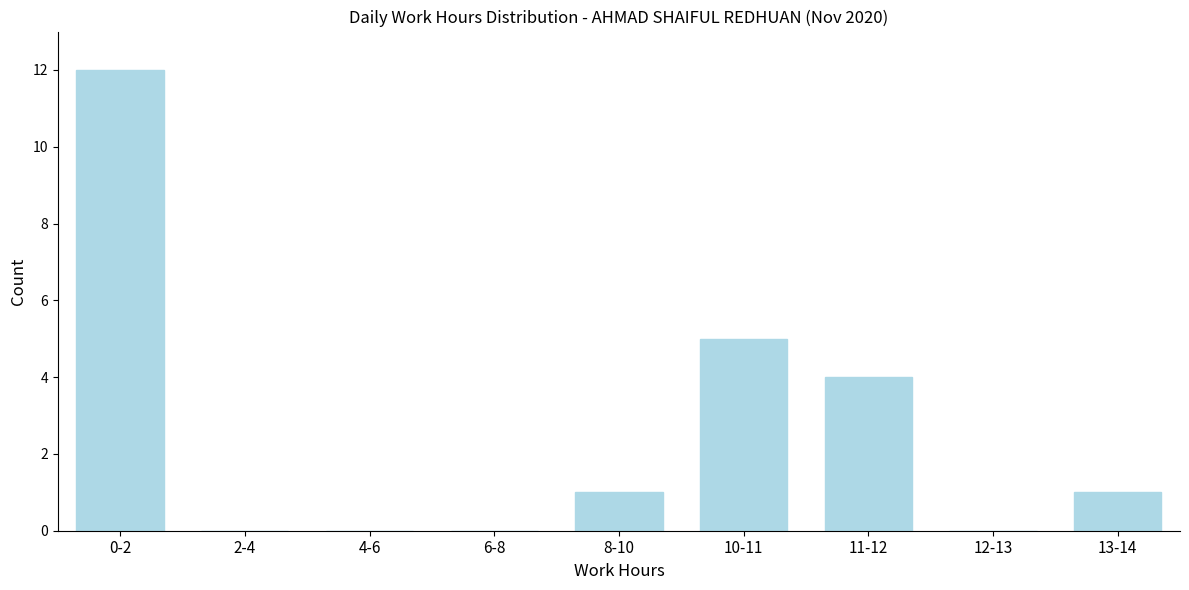

Reading left to right, what are all the values shown in this chart?

0-2=12	2-4=0	4-6=0	6-8=0	8-10=1	10-11=5	11-12=4	12-13=0	13-14=1